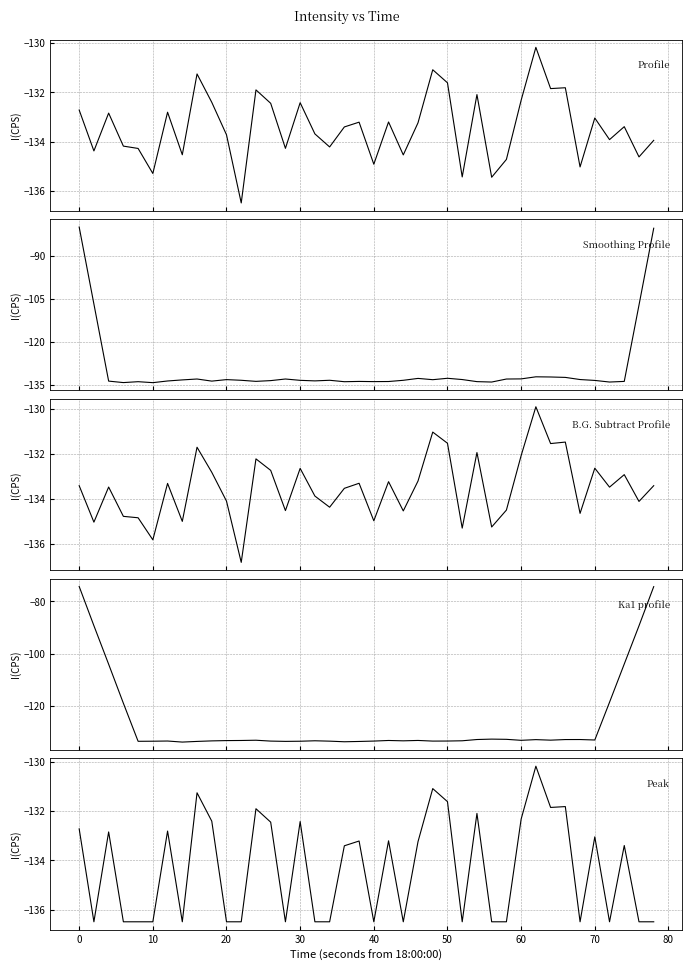

Does the chart have visible grid lines?

Yes